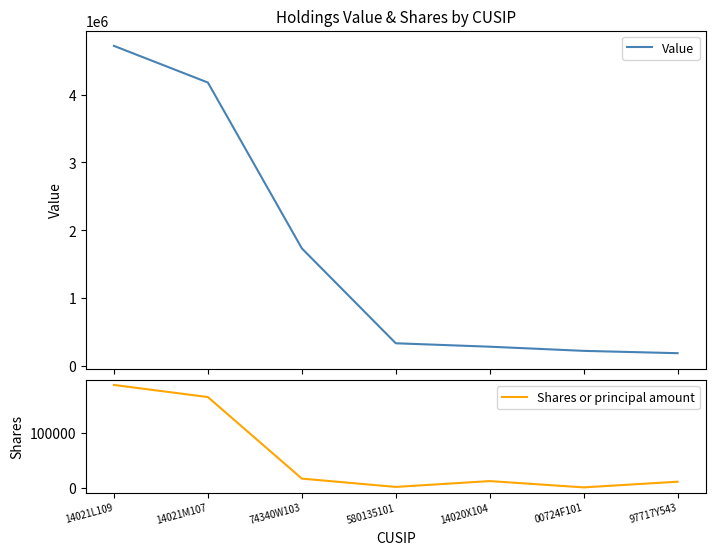

Reading left to right, what are all the values shown in this chart?

Value: 4720129	4179067	1732650	332564	282096	220662	186304
Shares or principal amount: 188278	166033	16481	1243	11933	377	10794